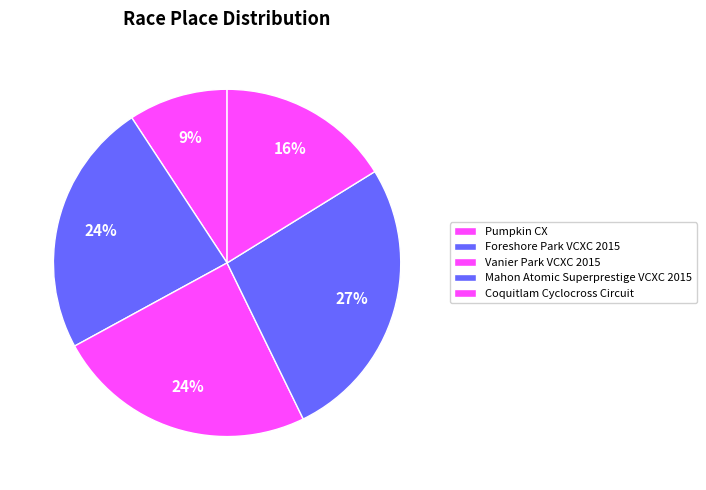

Is there a majority slice in this chart?

No